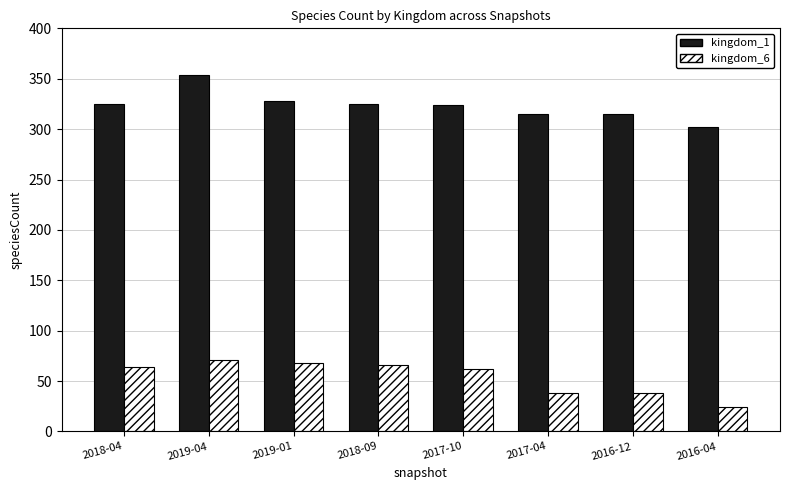

What is the difference between the highest and lowest values at 2019-01?

260